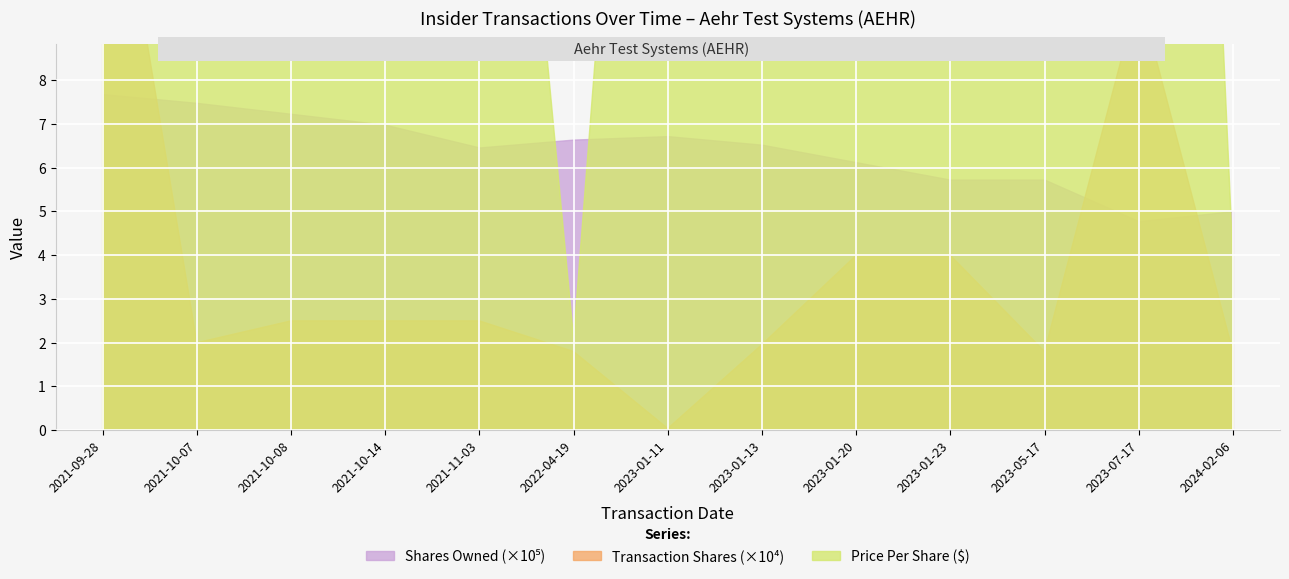

Is the value of transactionShares at 2023-01-20 greater than the value of transactionPricePerShare at 2022-04-19?

Yes